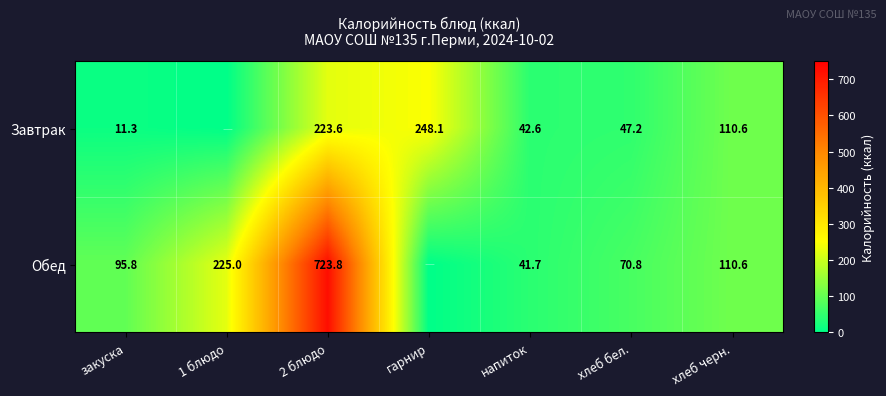

At напиток, list the series in order from smallest to largest.

Обед, Завтрак